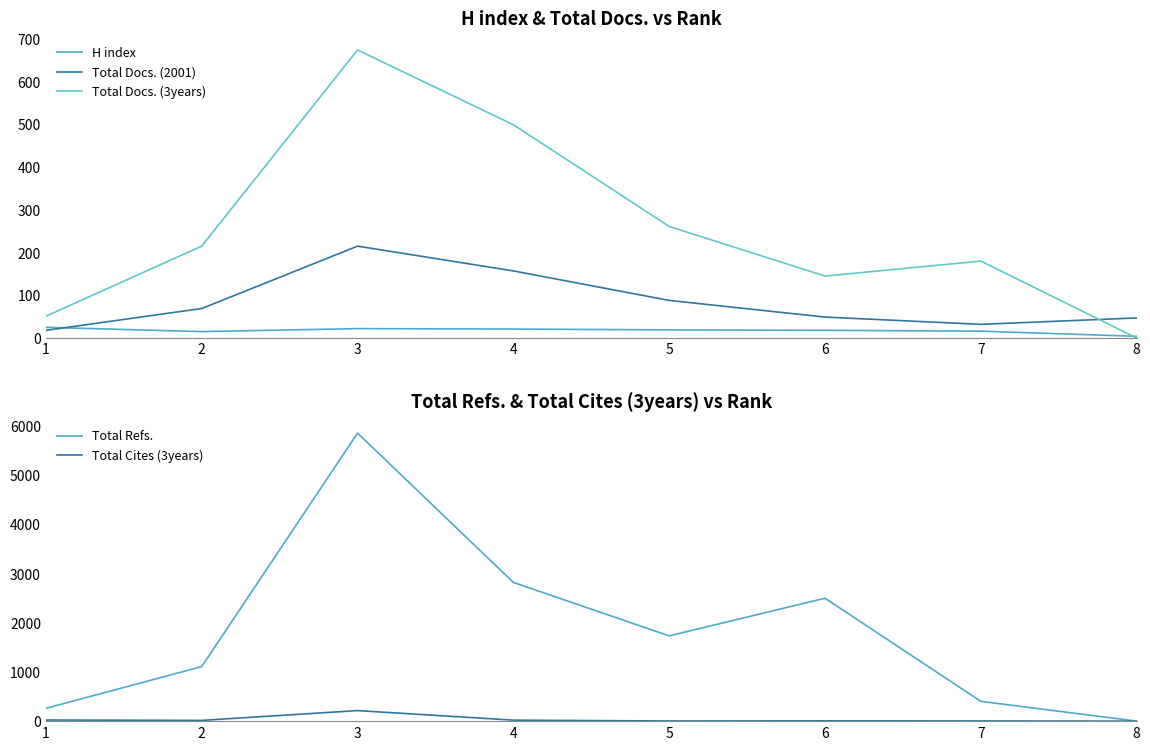

At which label is Total Docs. (3years) closest to 337?

5